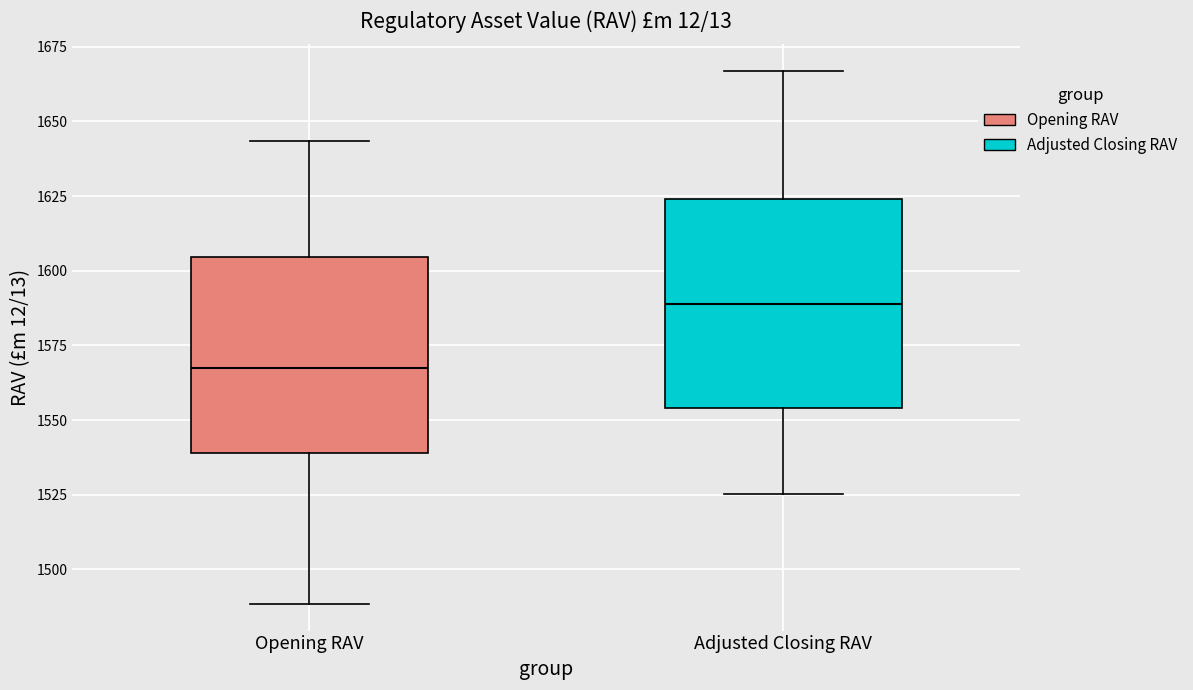

Where does the median line of the box for Adjusted Closing RAV sit on the y-axis? The values are not printed on the chart, so give them approximately, as read against the axis.

1590